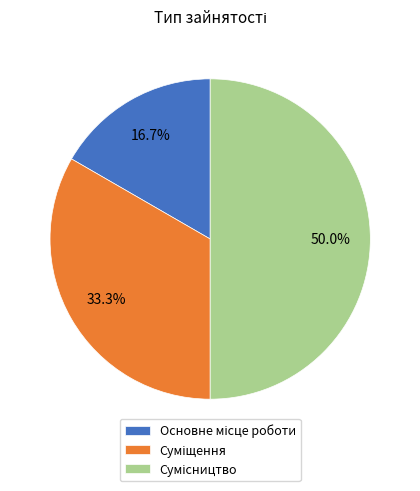

How many segments does this pie chart have?

3